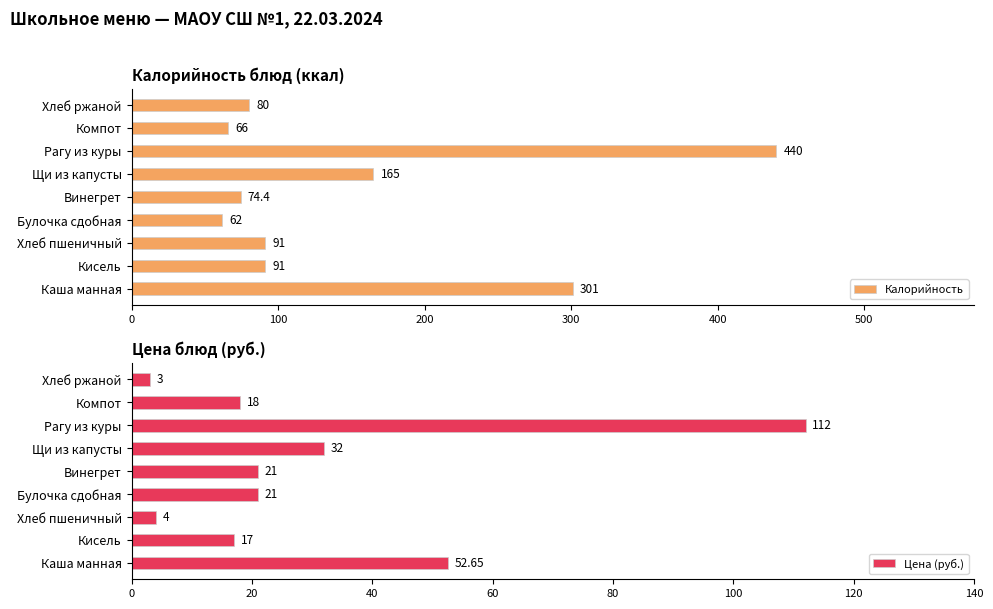

At which label does Калорийность reach its minimum?

Булочка сдобная